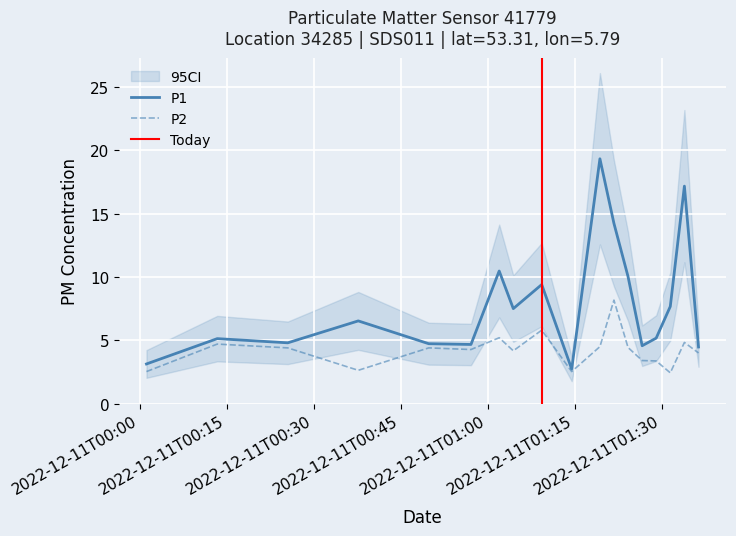

What is the highest value of the P2 series?

8.2